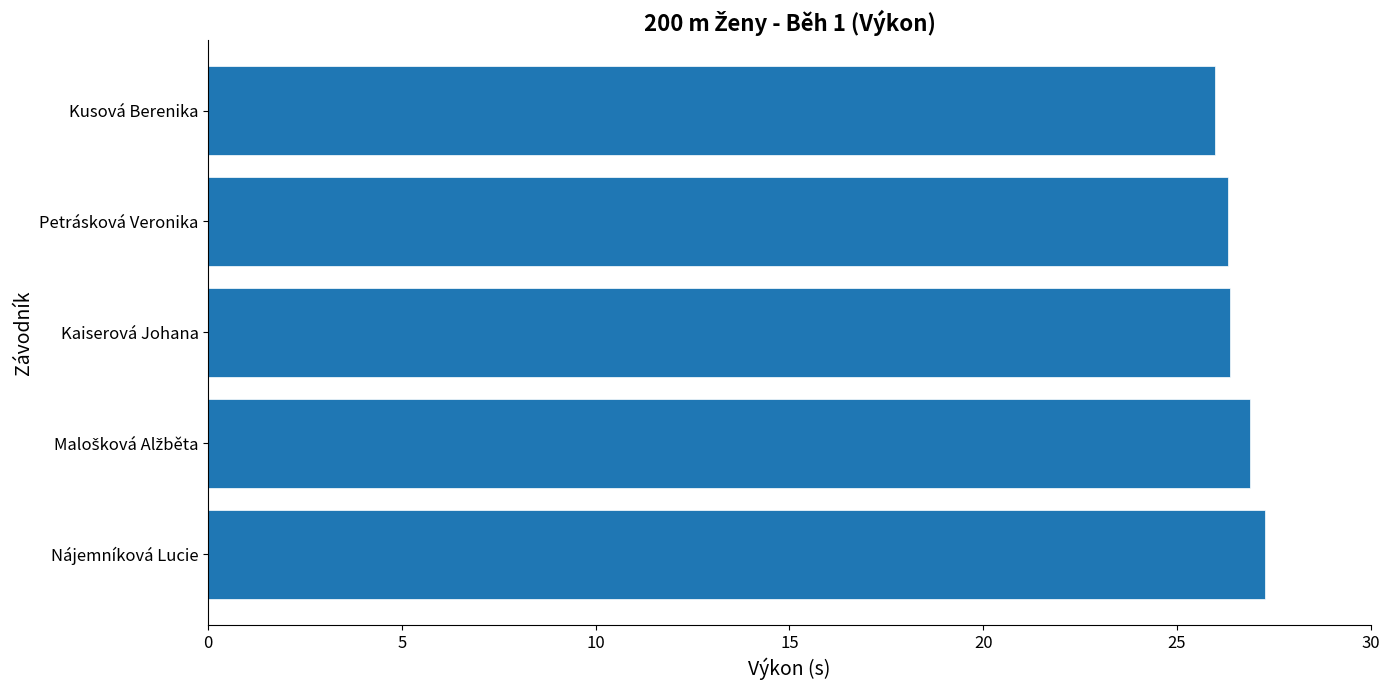

Between Kusová Berenika and Nájemníková Lucie, which is larger?

Nájemníková Lucie